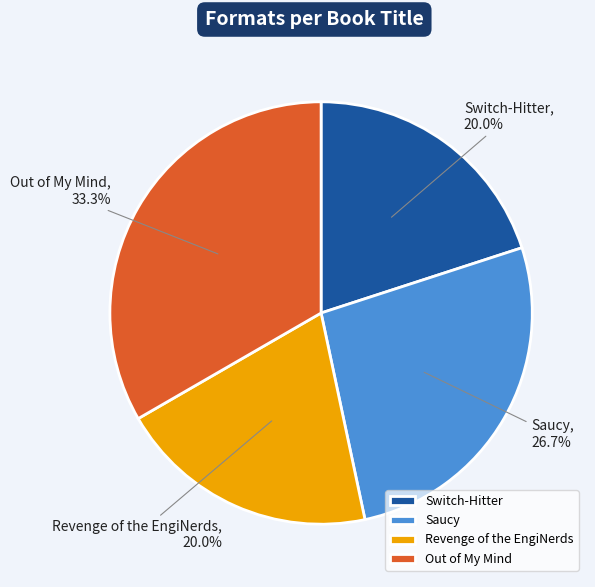

To the nearest percent, what is the difference between the largest and smallest slice percentages?

13%